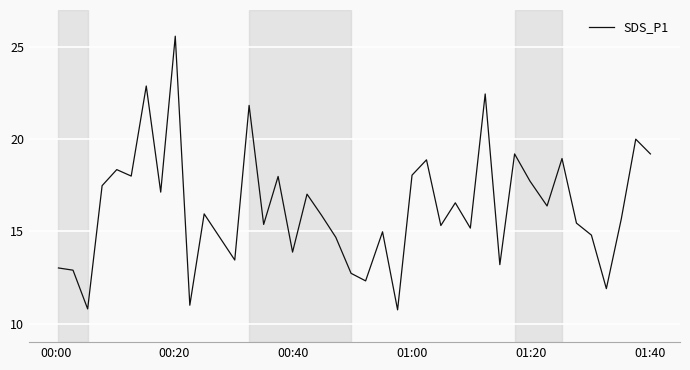

How many interior local valleys (lower than both neighbors) does the data have?

14